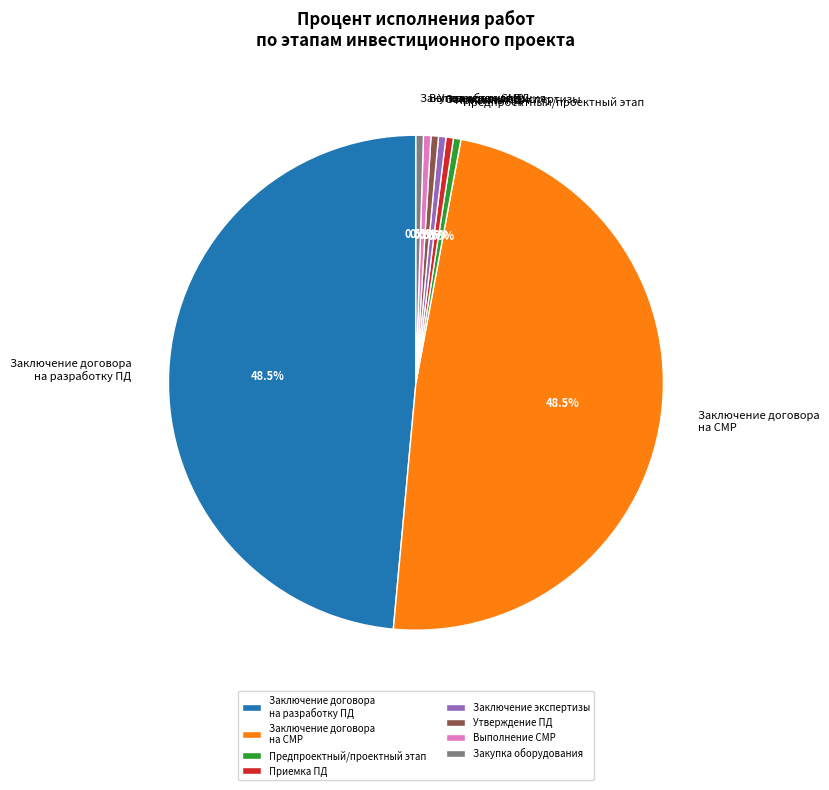

What portion of the pie excludes Выполнение СМР?

99.5%